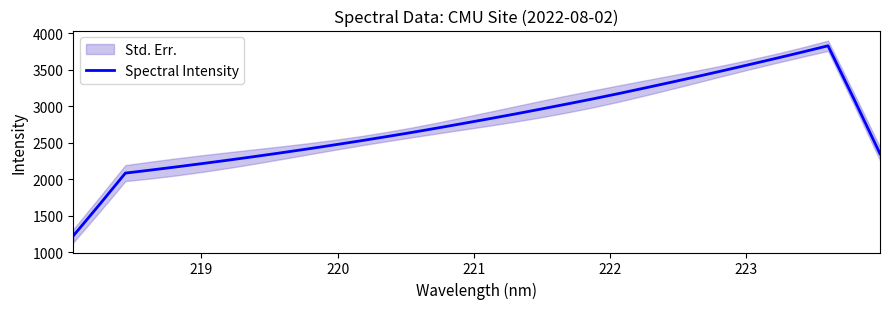

What is the lowest value of the Spectral Intensity series?

1224.2